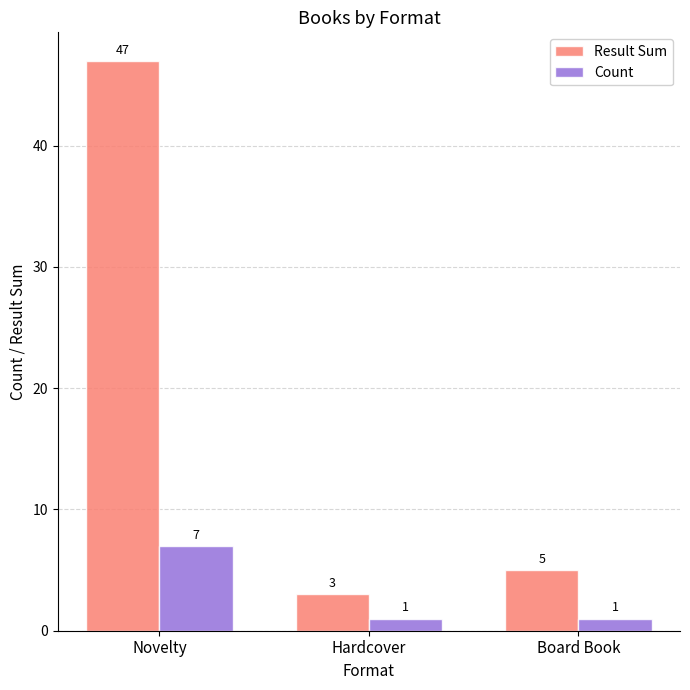

What is the value of the Count bar at the 3rd from the left?

1